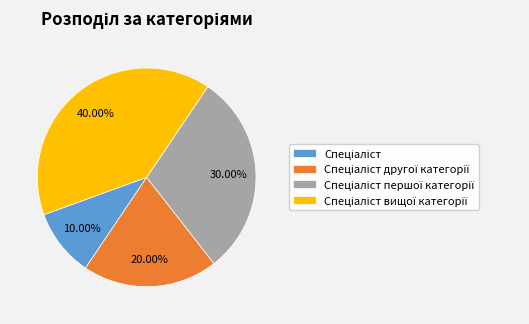

Is there any slice that represents more than half of the pie?

No